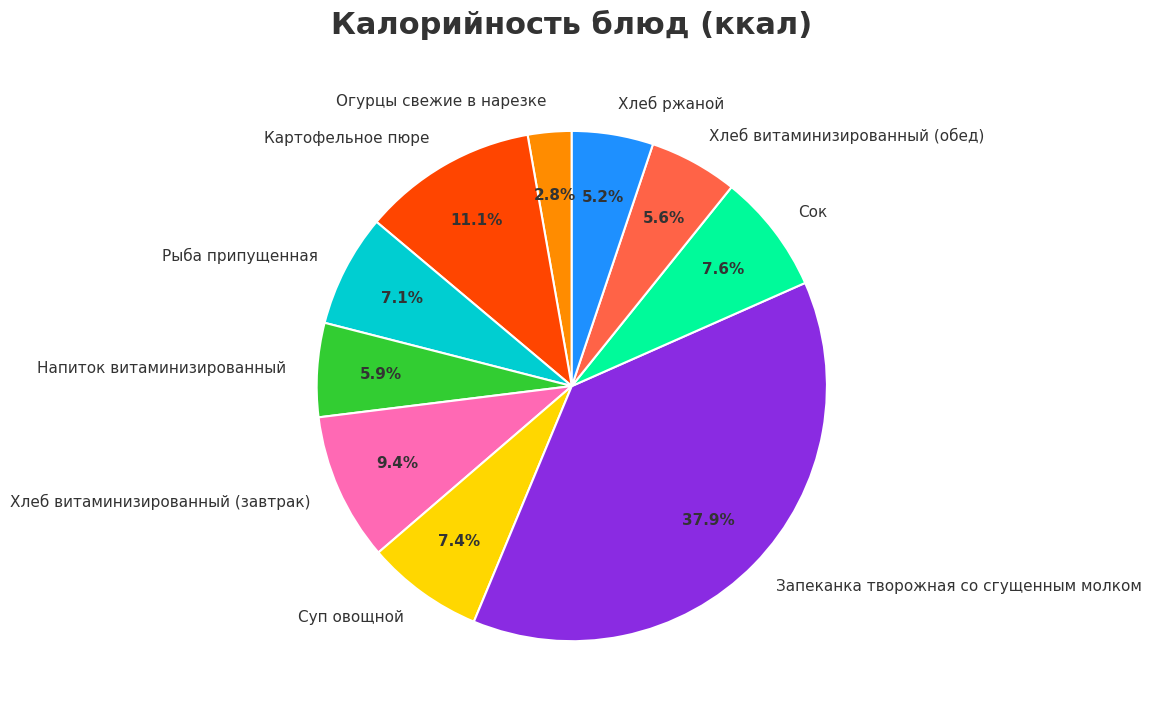

To the nearest percent, what portion does Картофельное пюре represent?

11%